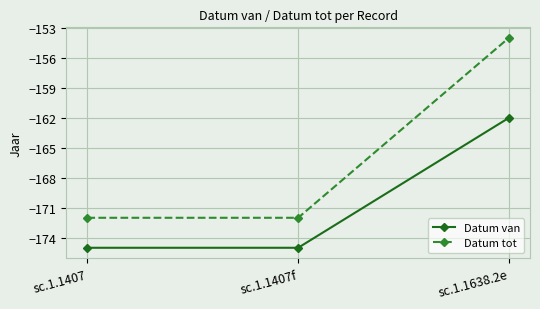

Is it true that Datum tot equals -154 at sc.1.1638.2e?

True